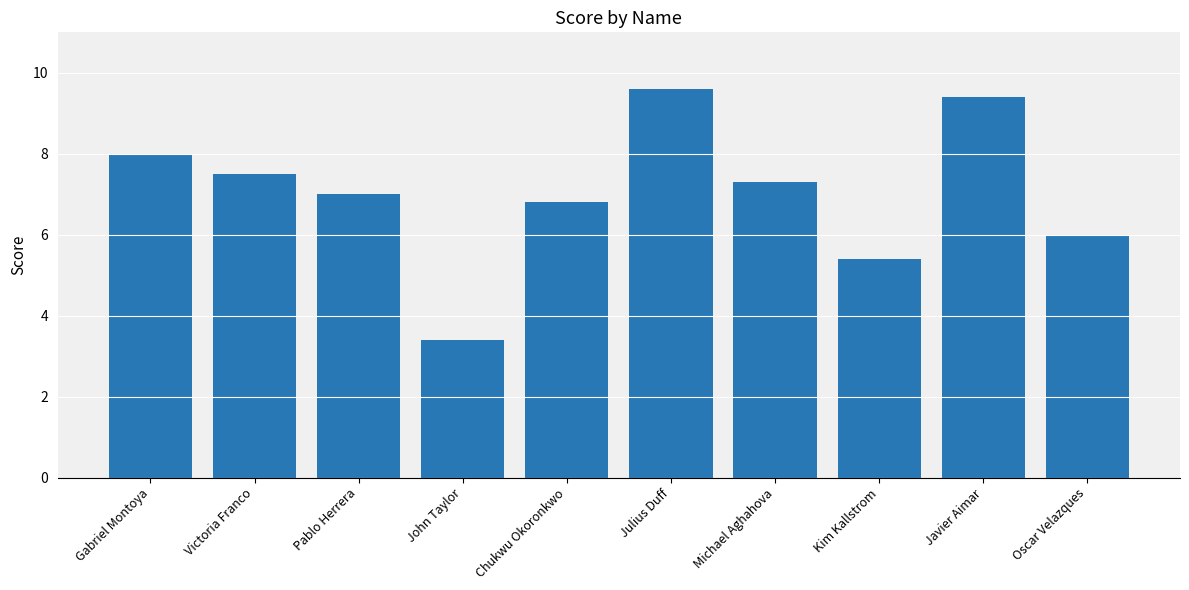

Reading left to right, list all the values displayed in this chart.

8.0	7.5	7.0	3.4	6.8	9.6	7.3	5.4	9.4	6.0